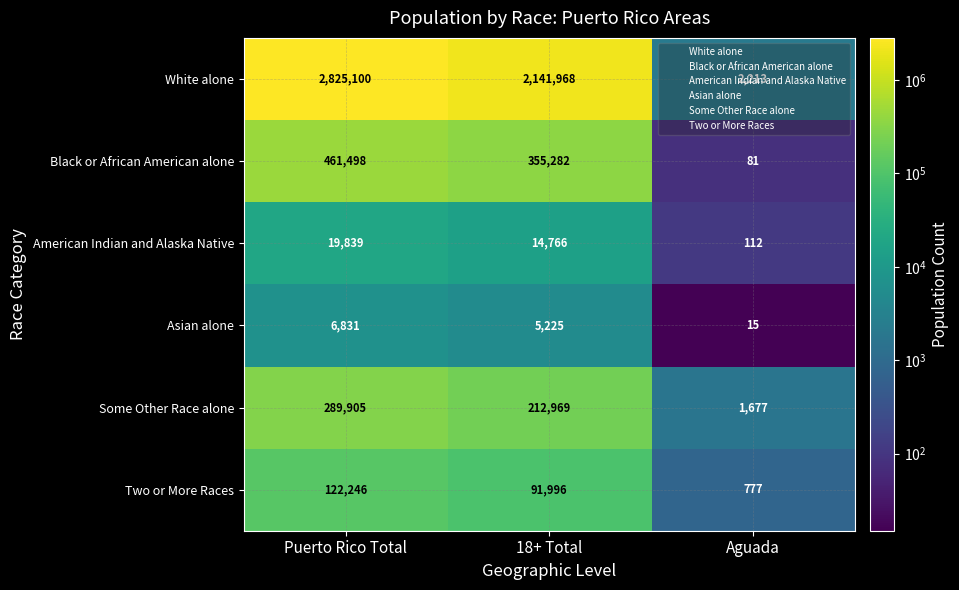

Rank the series by their maximum value, from highest to lowest.

White alone, Black or African American alone, Some Other Race alone, Two or More Races, American Indian and Alaska Native, Asian alone